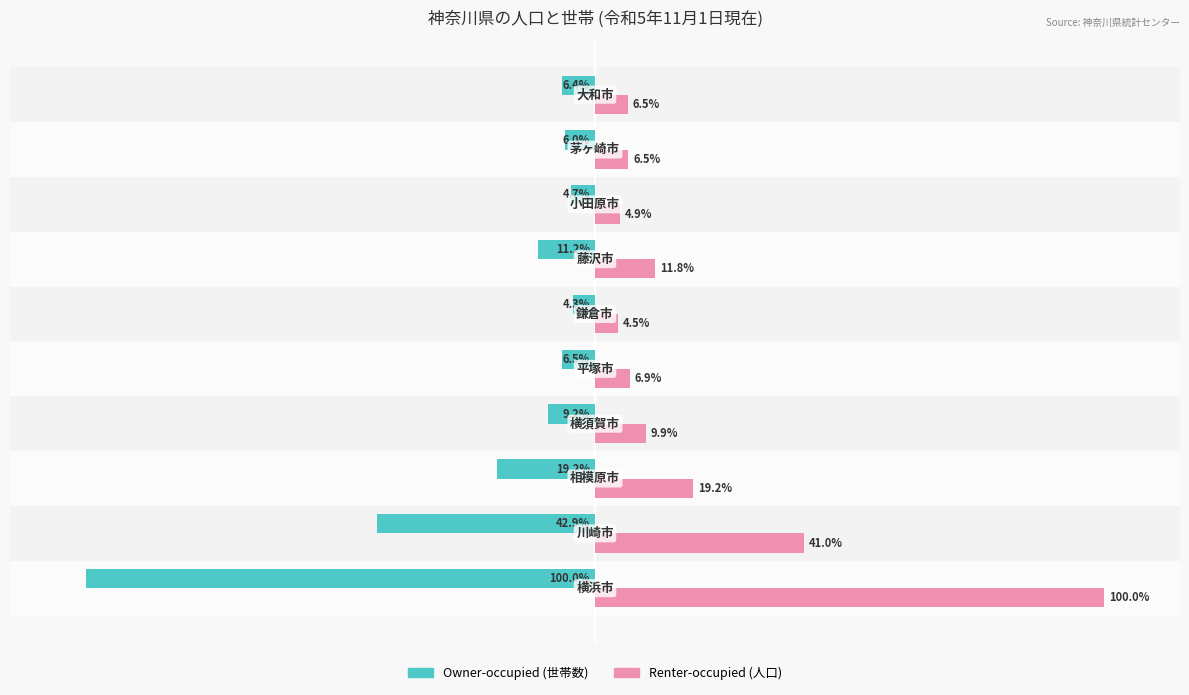

Rank the series by their average value, from highest to lowest.

Renter-occupied (人口), Owner-occupied (世帯数)